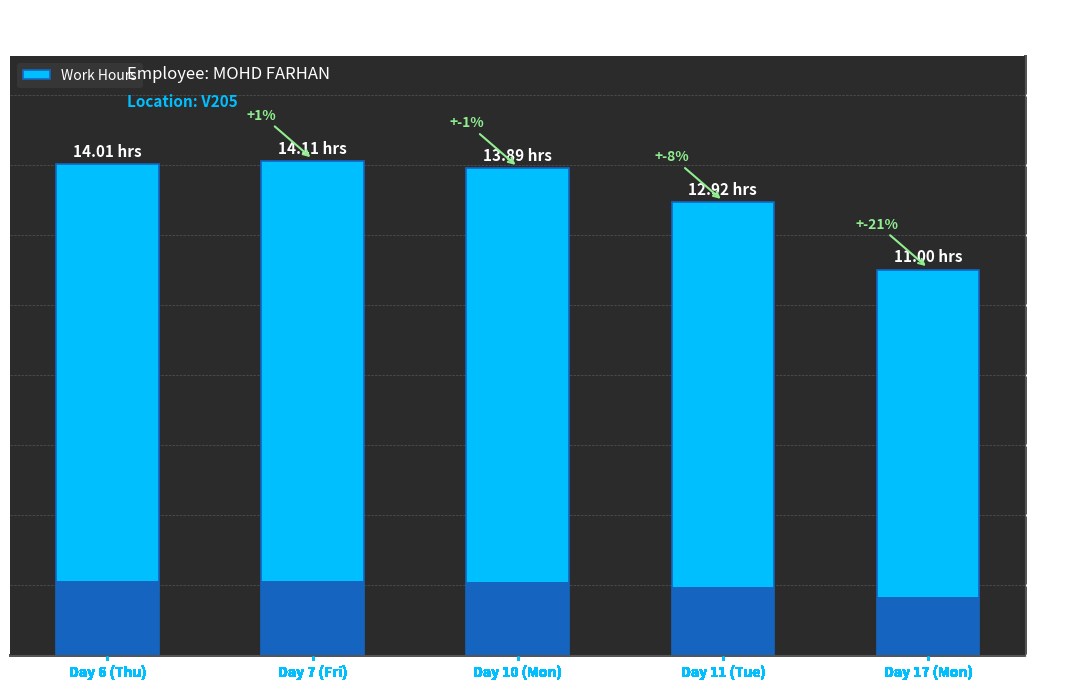

What is the smallest value displayed?

11.0